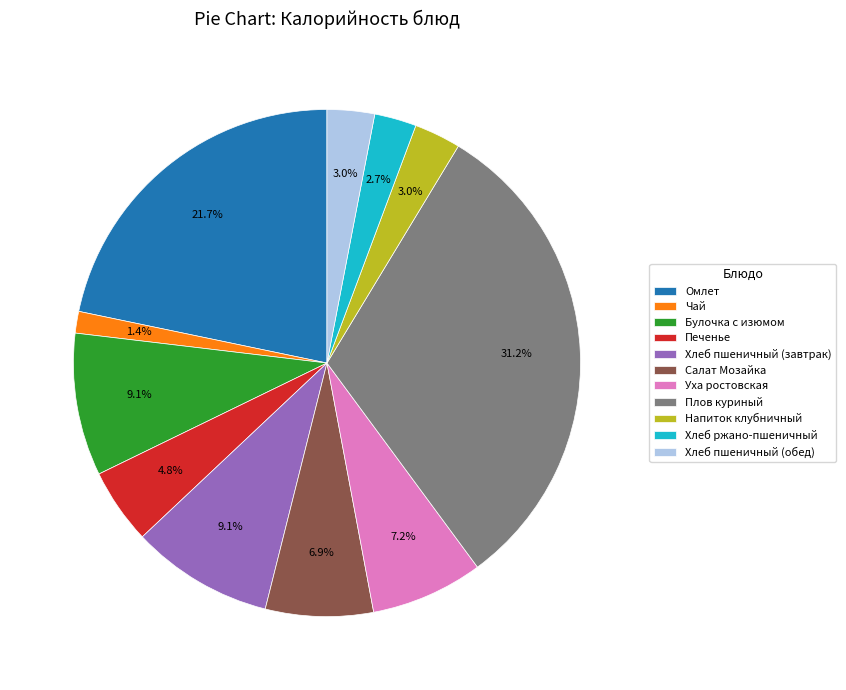

What percentage is the Хлеб ржано-пшеничный slice, to the nearest percent?

3%